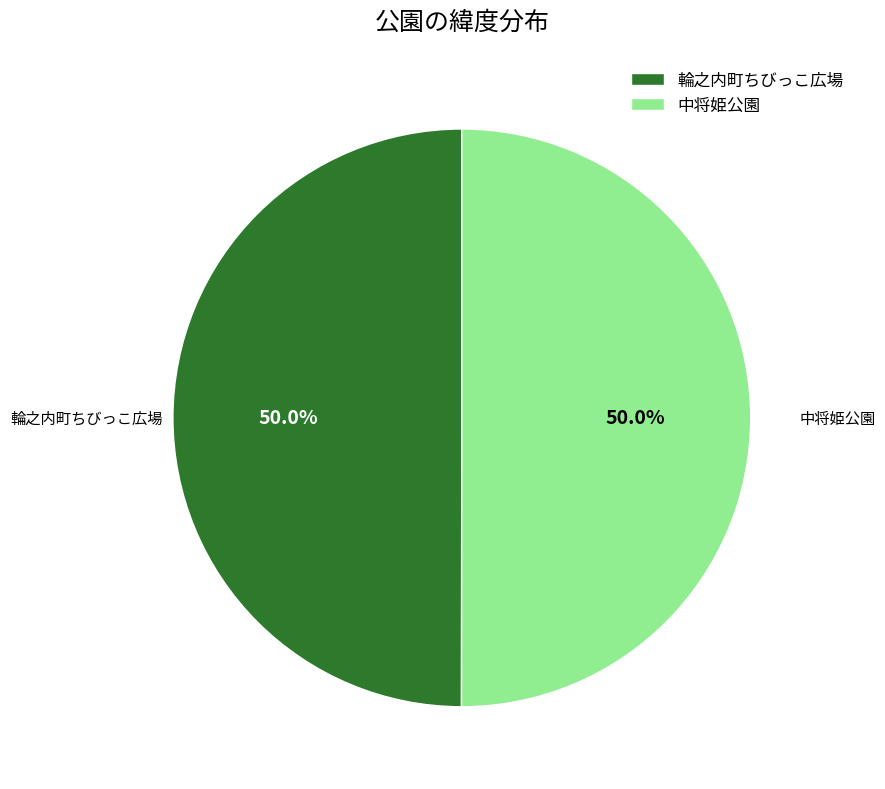

Is it true that 中将姫公園 is 36% of the pie?

False